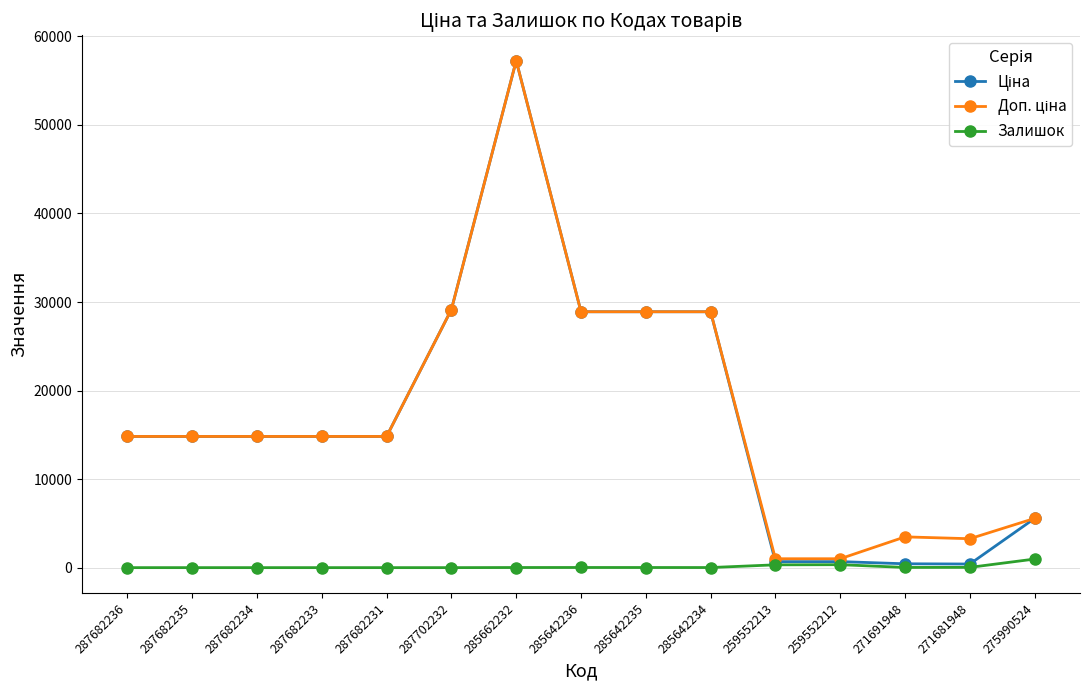

What is the label of the 5th point from the left?

287682231